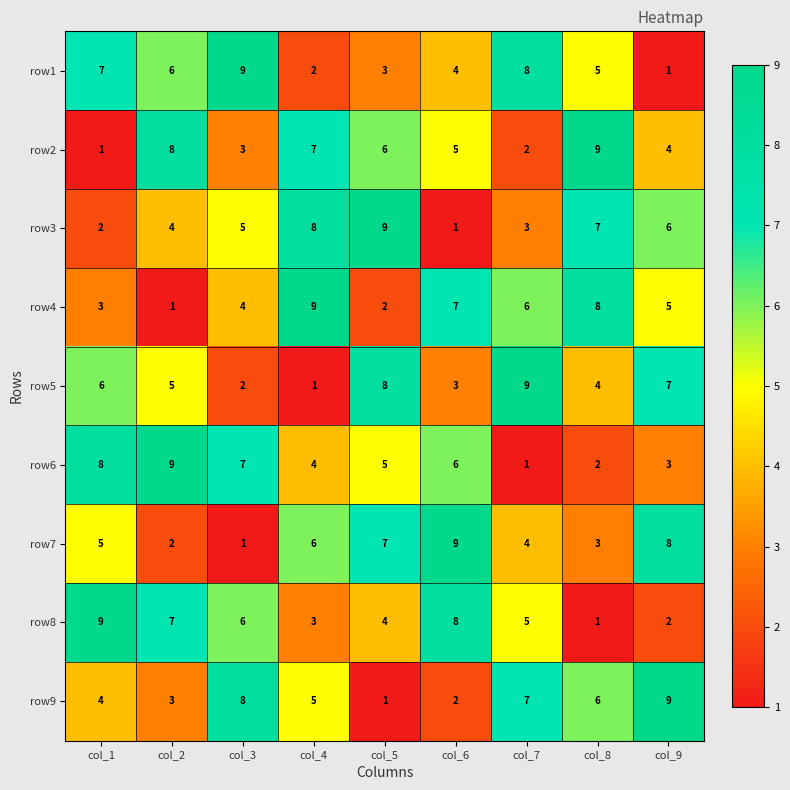

What is the difference between the row9 values at col_4 and col_9?

4